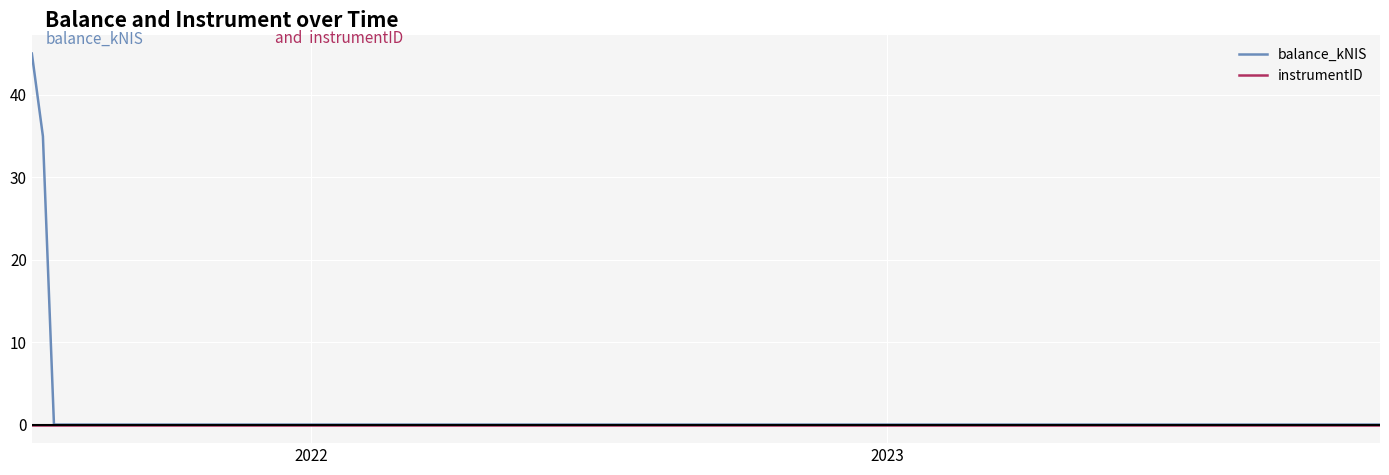

True or false: balance_kNIS has more than 0 interior local peaks.

False